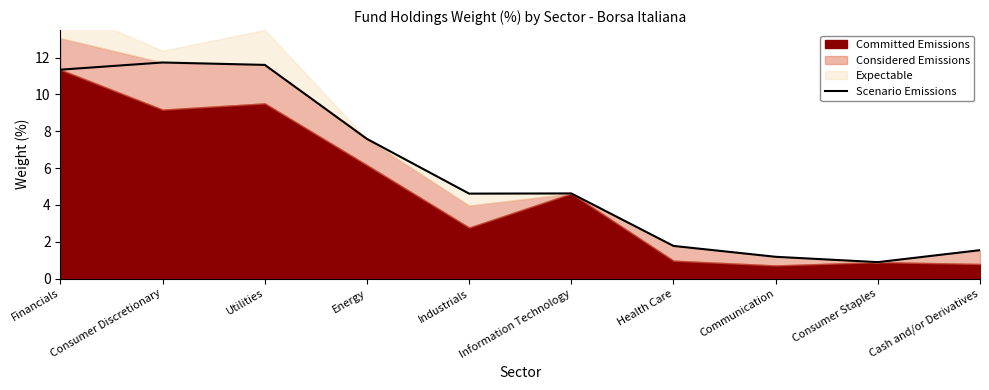

How many points are lower than both their immediate neighbors (excluding endpoints)?

2